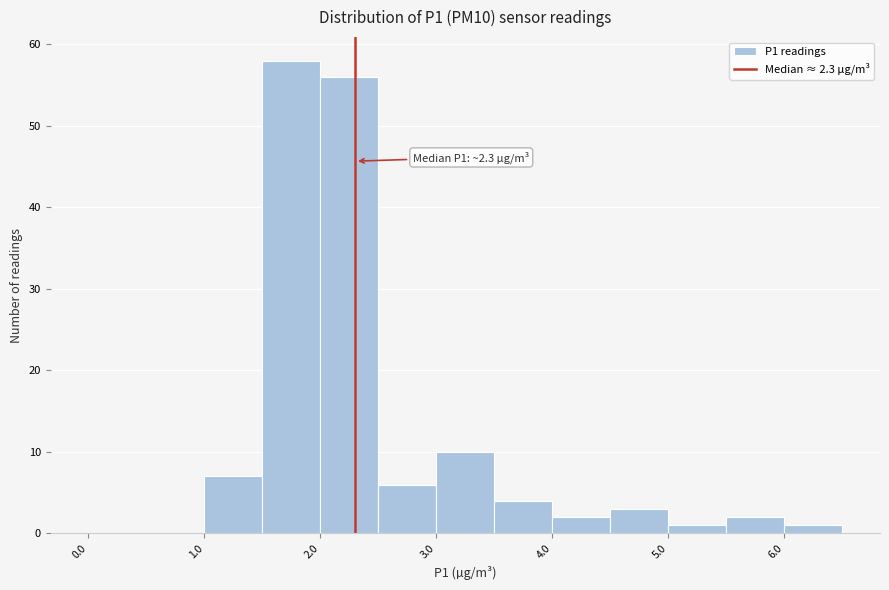

Which range on the x-axis has the tallest bar?

1.5 to 2.0